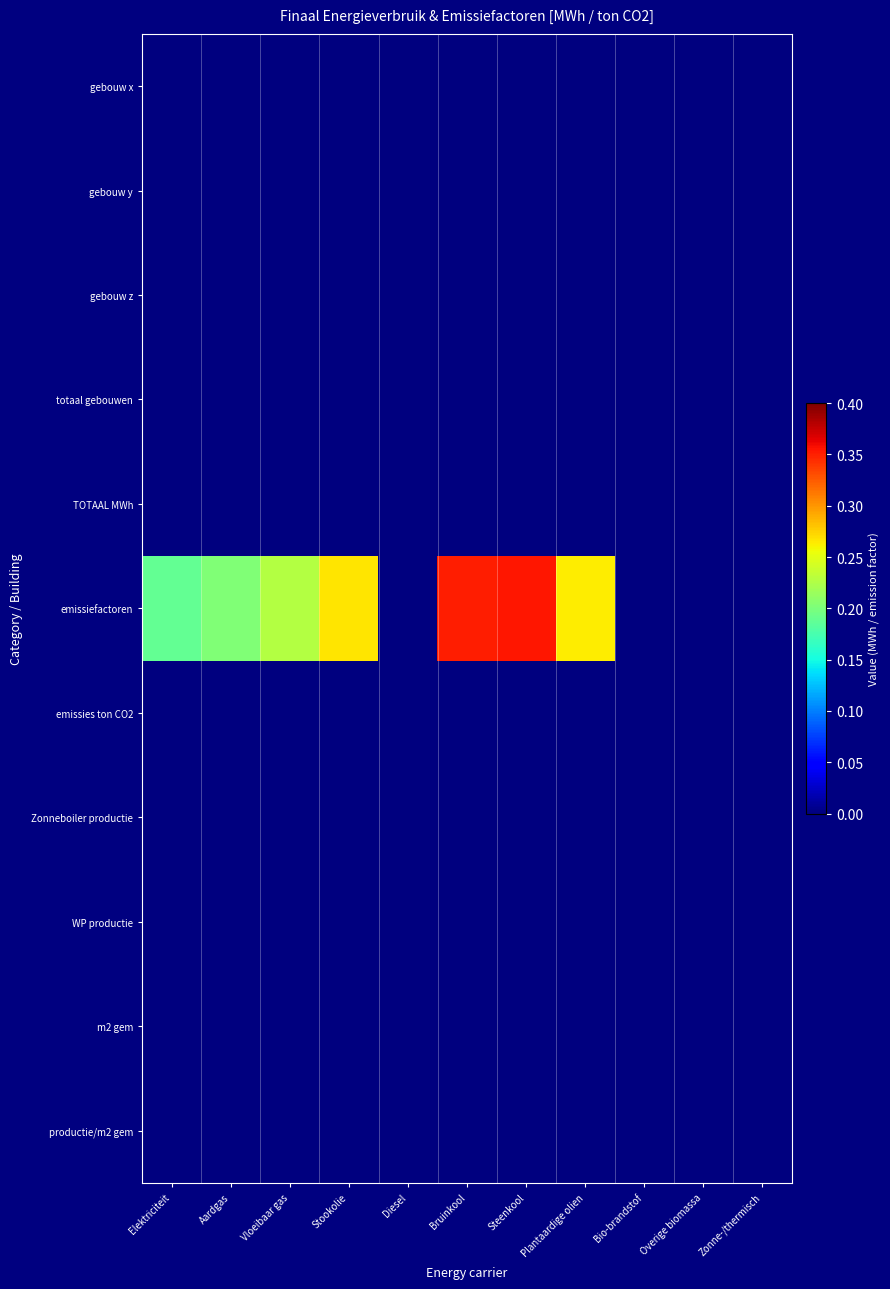

Between Elektriciteit and Bio-brandstof, which series saw the biggest shift?

emissiefactoren